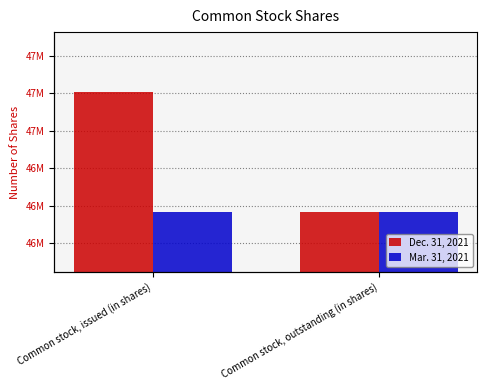

Read the Dec. 31, 2021 value at Common stock, outstanding (in shares), to the nearest 50.

46566500